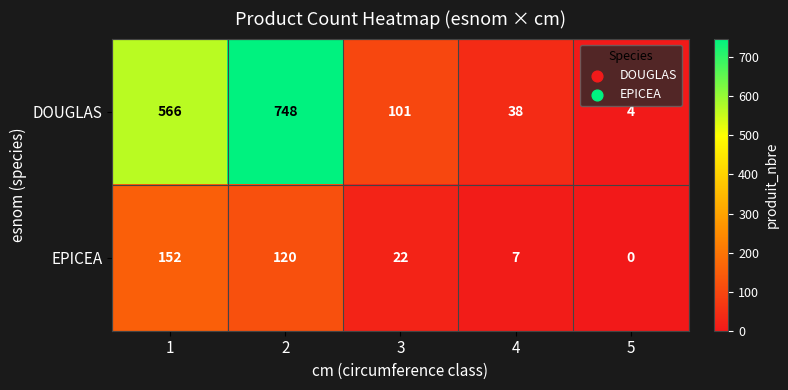

Rank the series by their maximum value, from lowest to highest.

EPICEA, DOUGLAS